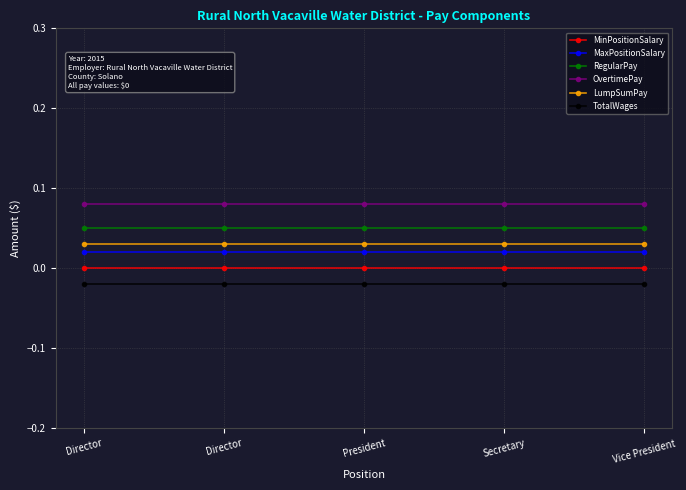

Rank the categories by MaxPositionSalary value from lowest to highest.

Director, Director, President, Secretary, Vice President